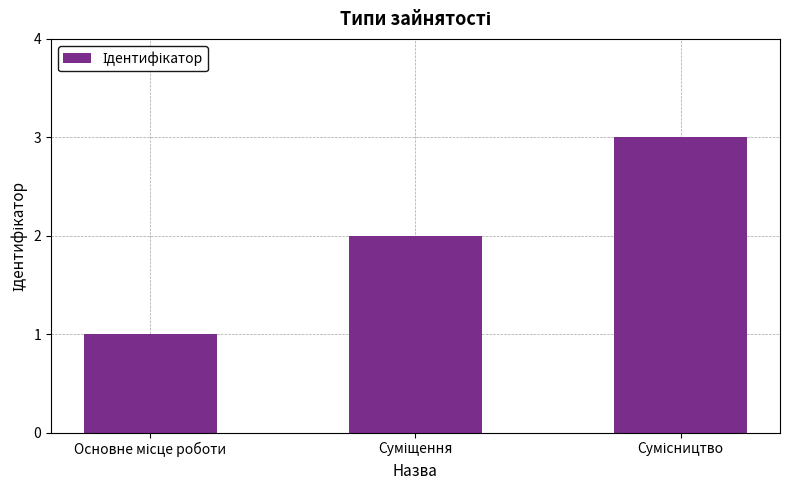

What is the maximum value shown in the chart?

3